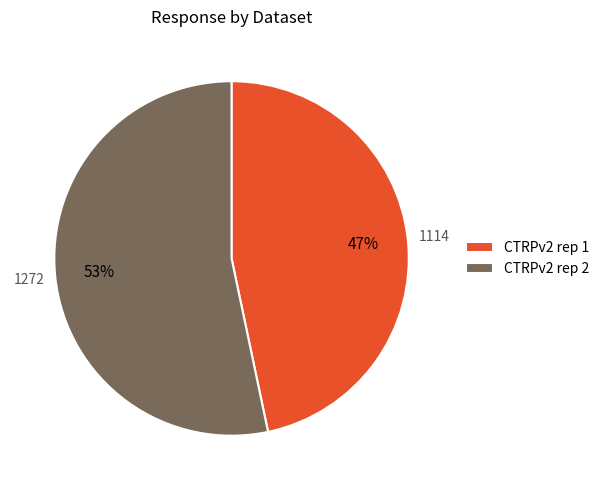

The CTRPv2 rep 2 slice represents 53% of the pie. True or false?

True